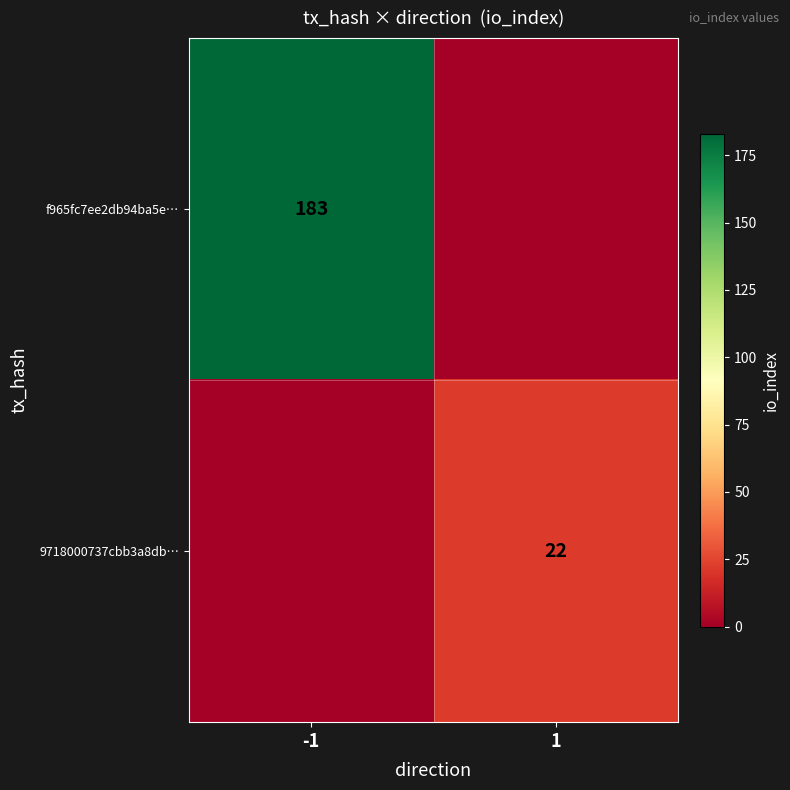

The 9718000737cbb3a8db… series shows 22 at 1. True or false?

True